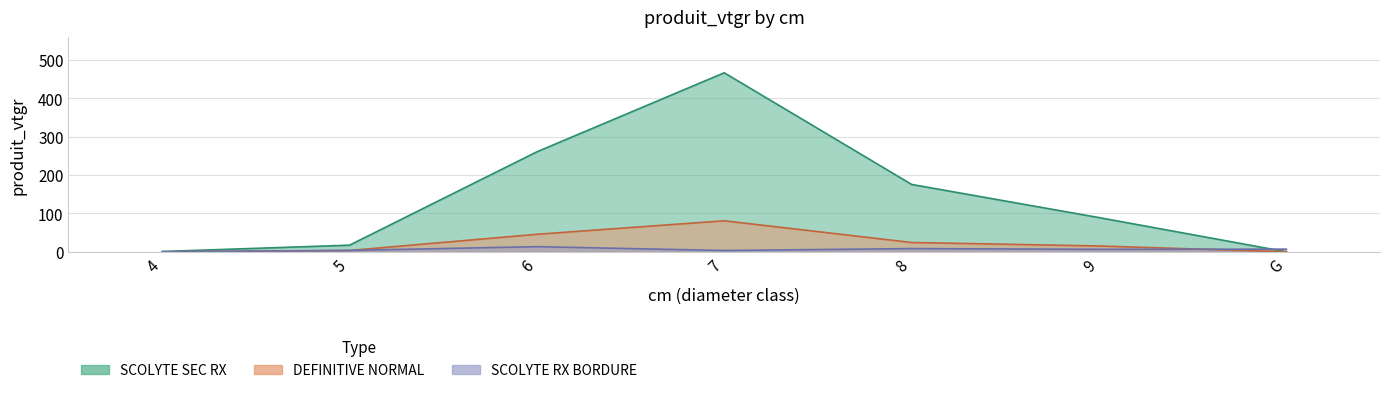

How many data points in SCOLYTE SEC RX are less than 89?

3